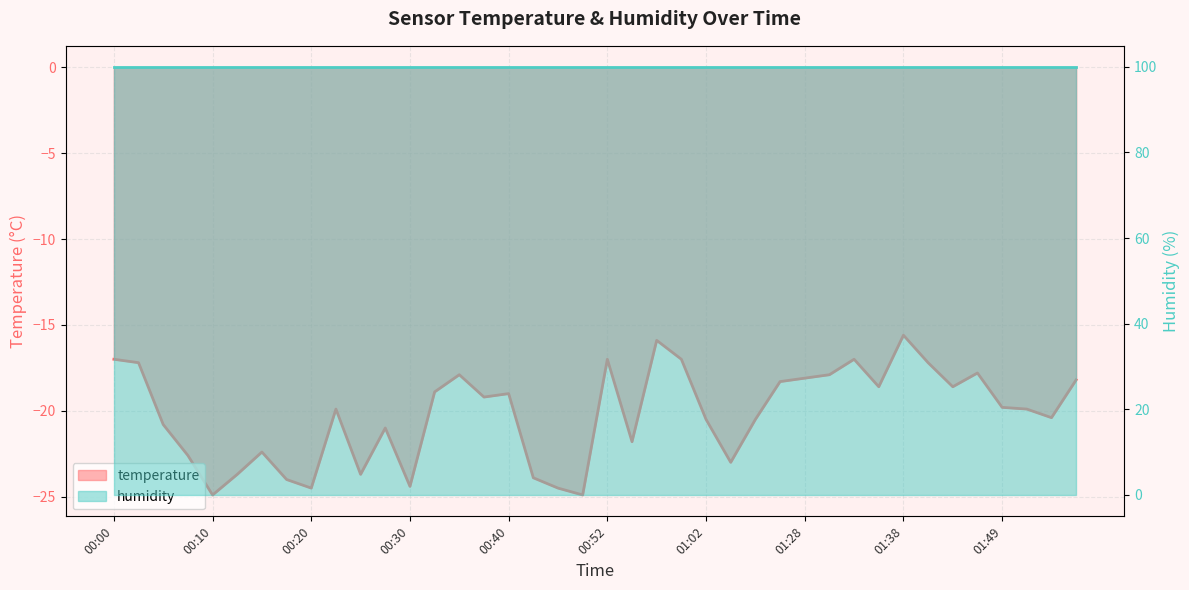

Rank the categories by value from lowest to highest.

00:10, 00:47, 00:20, 00:44, 00:30, 00:18, 00:42, 00:13, 00:25, 01:04, 00:08, 00:15, 00:54, 00:27, 00:05, 01:02, 01:08, 01:54, 00:23, 01:51, 01:49, 00:37, 00:40, 00:32, 01:35, 01:44, 01:17, 01:56, 01:28, 00:35, 01:30, 01:46, 00:03, 01:41, 00:00, 00:52, 00:59, 01:33, 00:57, 01:38